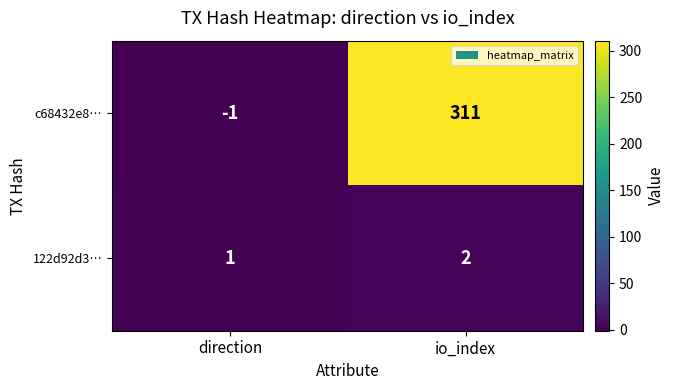

The 122d92d3… series shows 0 at direction. True or false?

False